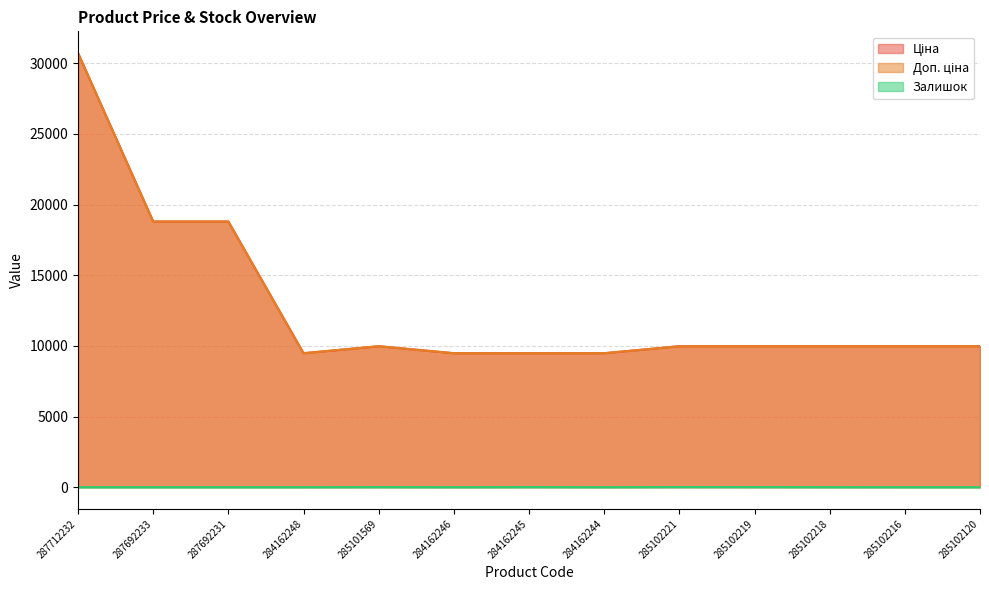

The Залишок series shows 3.0 at 285102218. True or false?

True